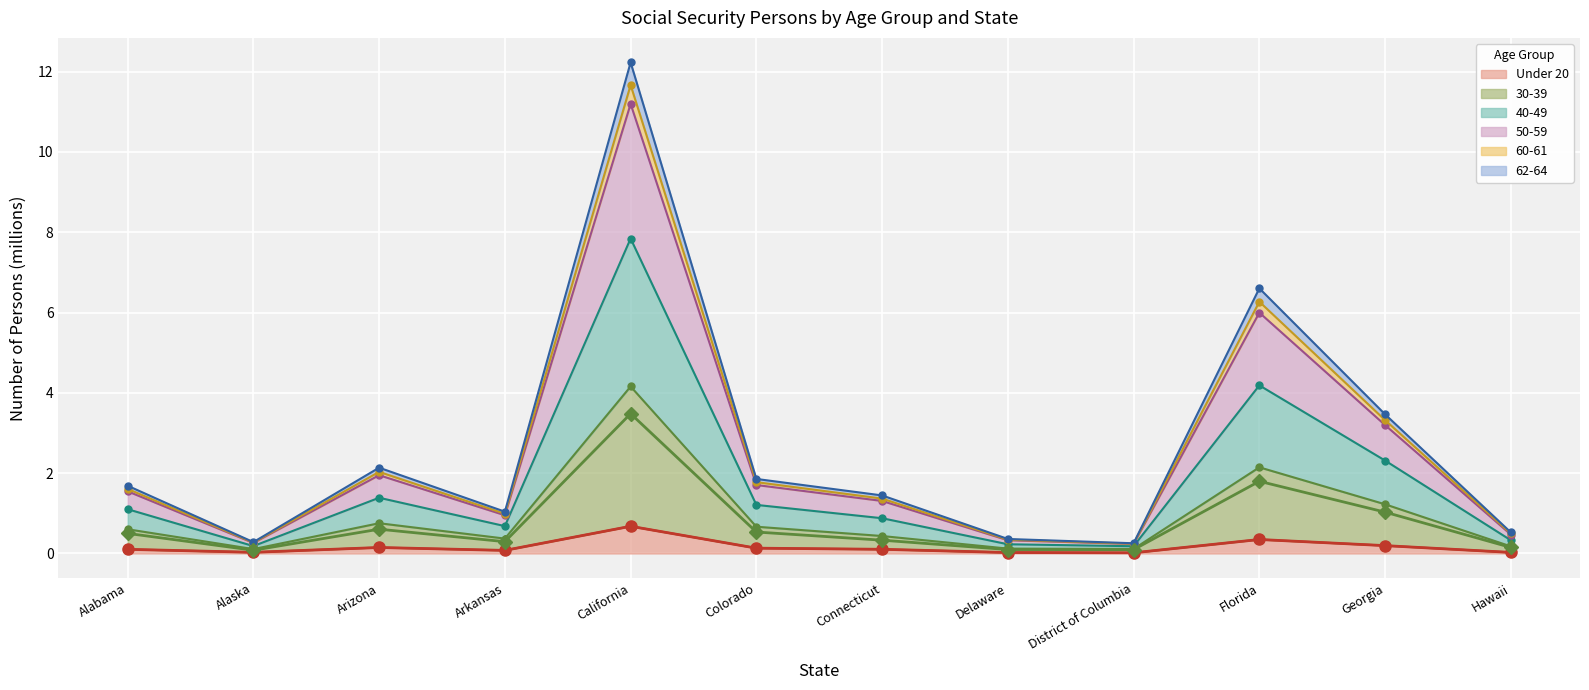

At how many categories does at least one series exceed 7?

1